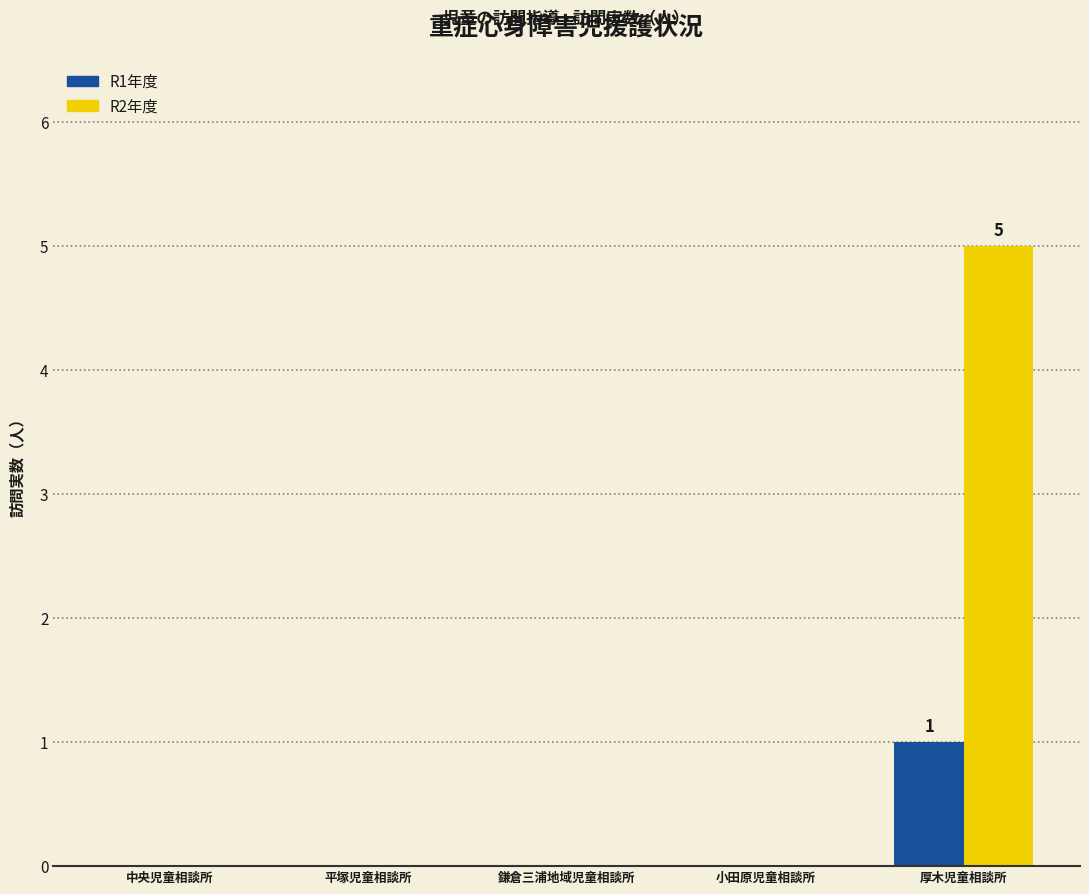

Which series has the largest total across all categories?

R2年度